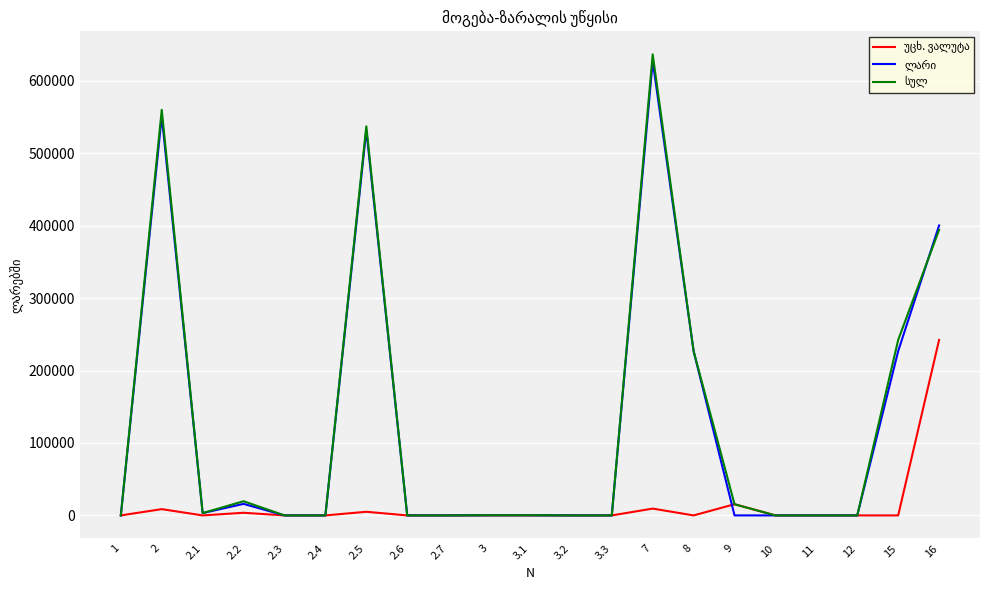

What is the greatest value displayed?

636528